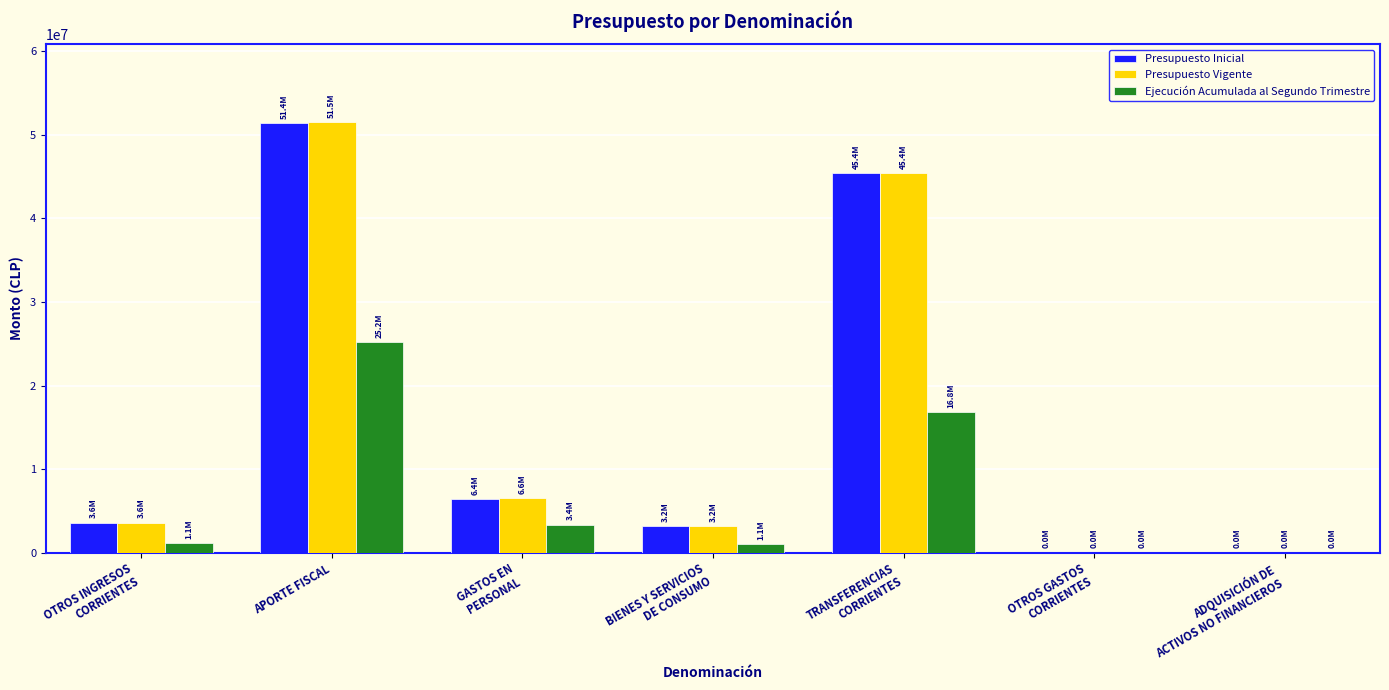

At which category is the sum across all series the highest?

APORTE FISCAL